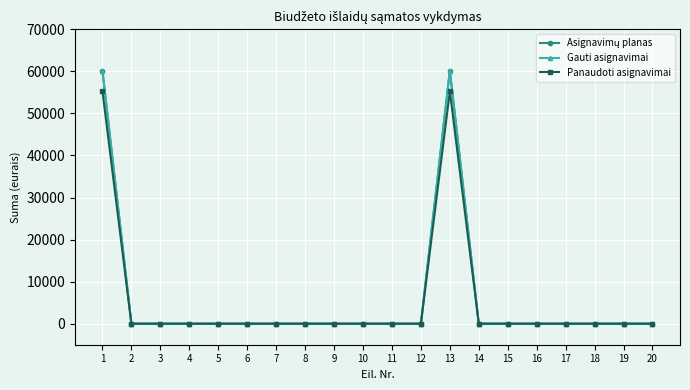

The value of Gauti asignavimai at 4 is 41907.2. True or false?

False